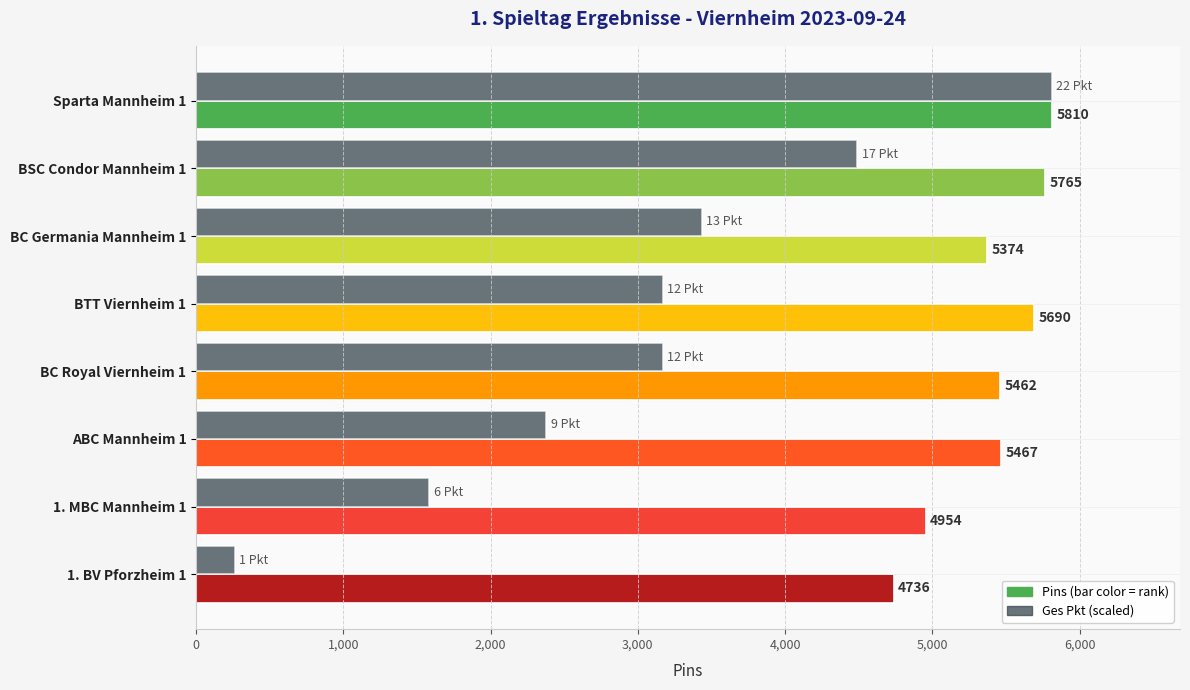

At which category does the chart reach its minimum across all series?

1. BV Pforzheim 1